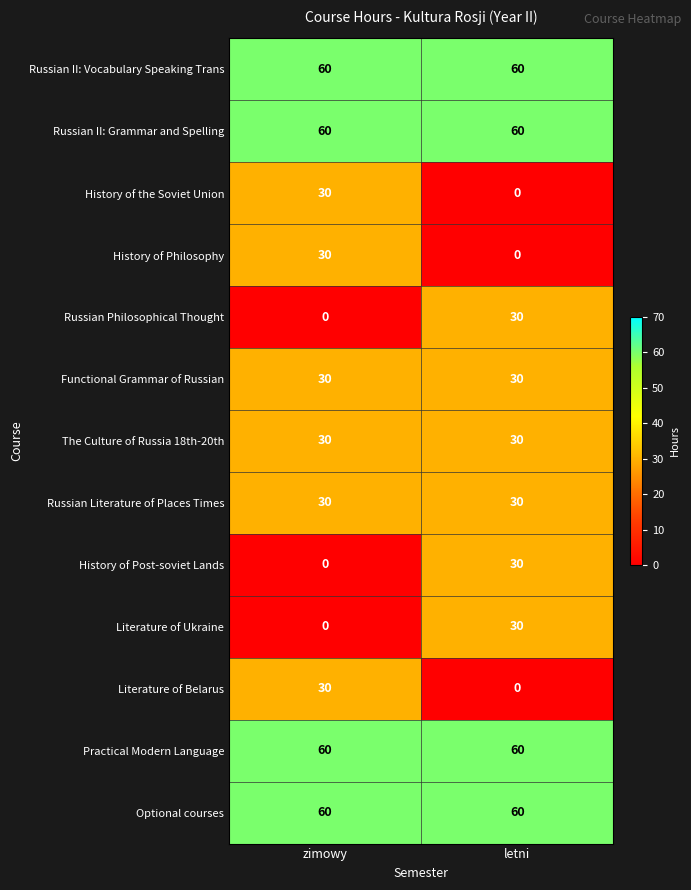

Rank the categories by Russian Philosophical Thought value from lowest to highest.

zimowy, letni